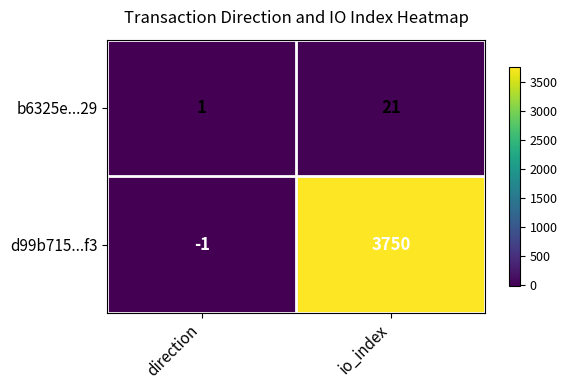

At io_index, list the series in order from largest to smallest.

d99b715...f3, b6325e...29